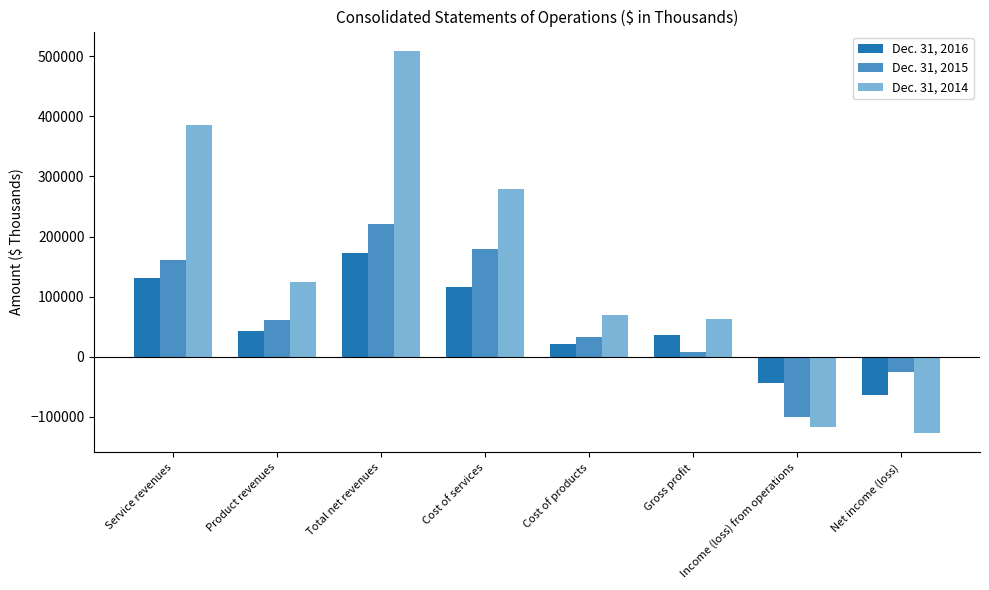

What is the smallest value displayed?

-127518